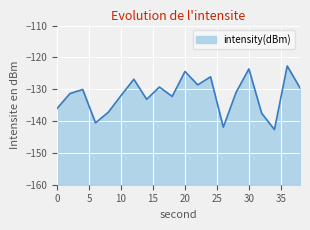

What is the difference between the second highest and minimum values?

19.1